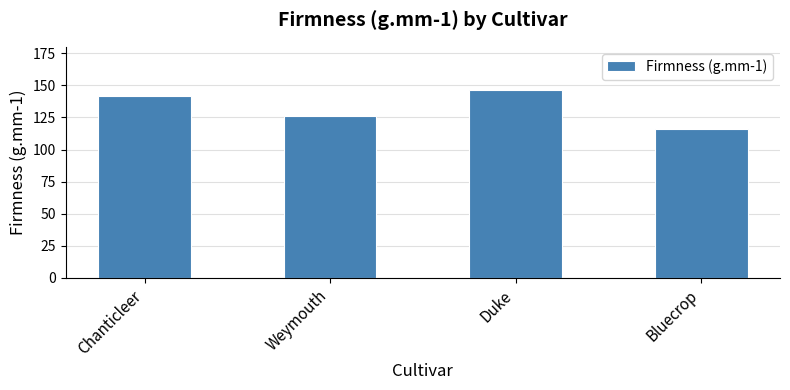

What is the change in value from Weymouth to Bluecrop?

-10